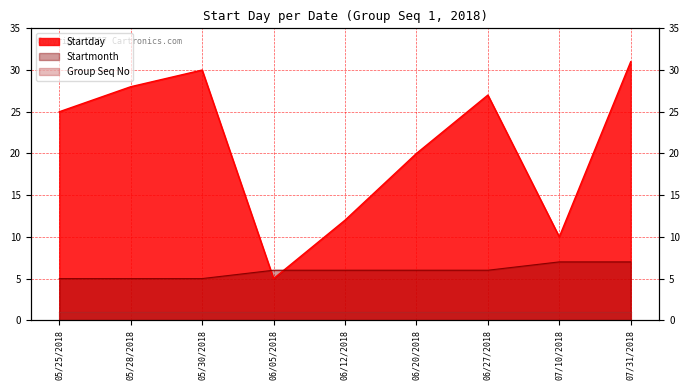

The value of Startmonth at 06/27/2018 is 10. True or false?

False